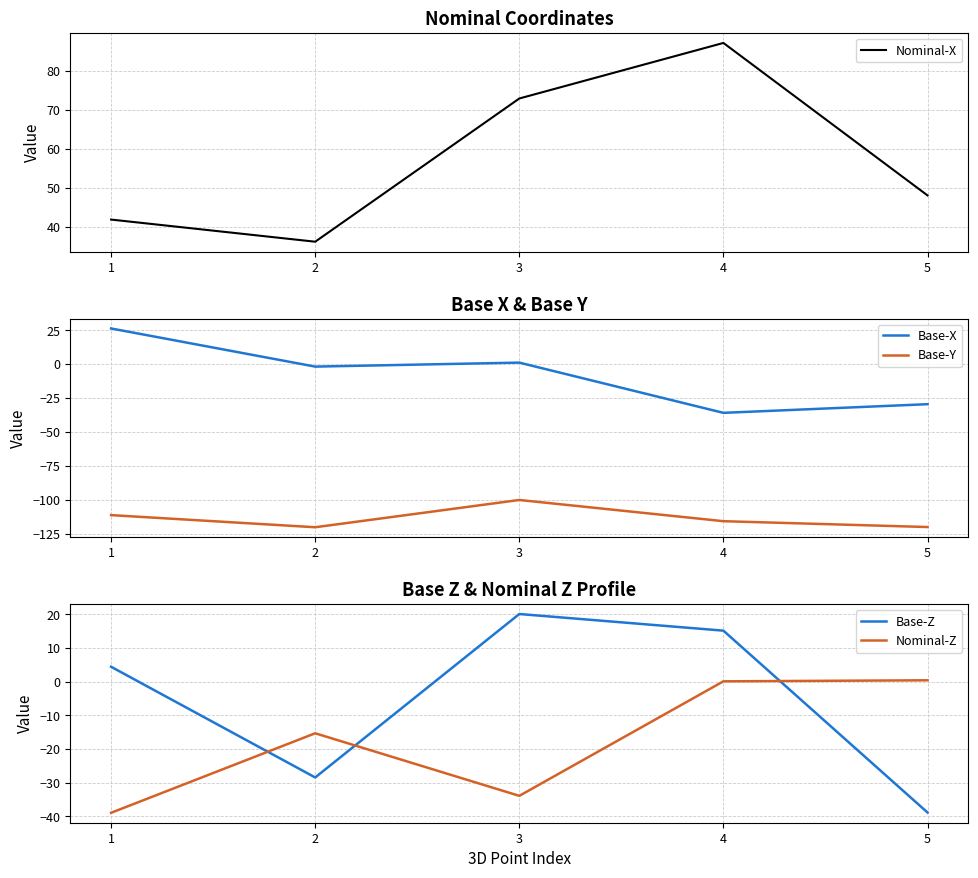

True or false: Base-X has more than 2 points higher than both neighbors.

False